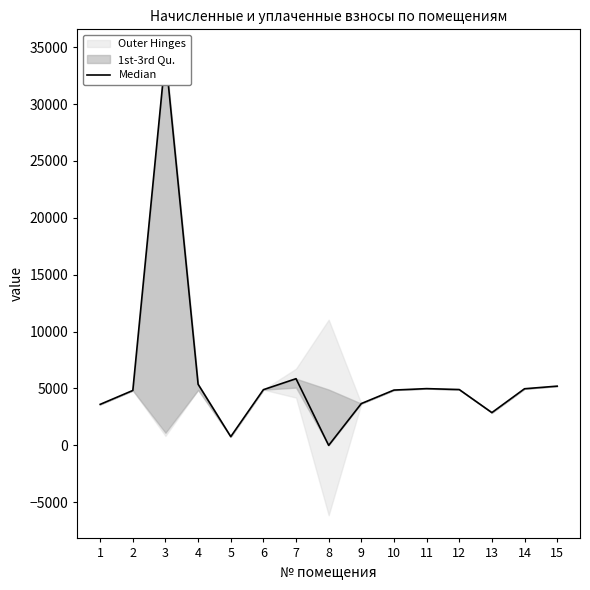

Does the chart display data point markers on the line(s)?

No